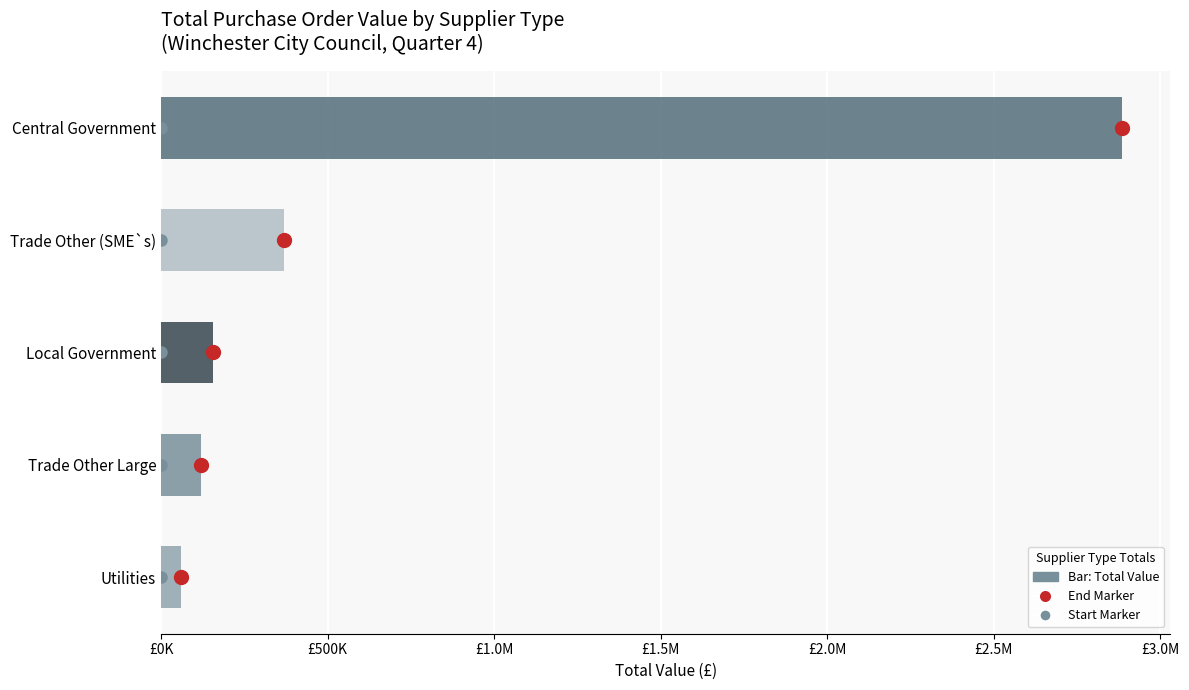

Does the chart contain any negative values?

No